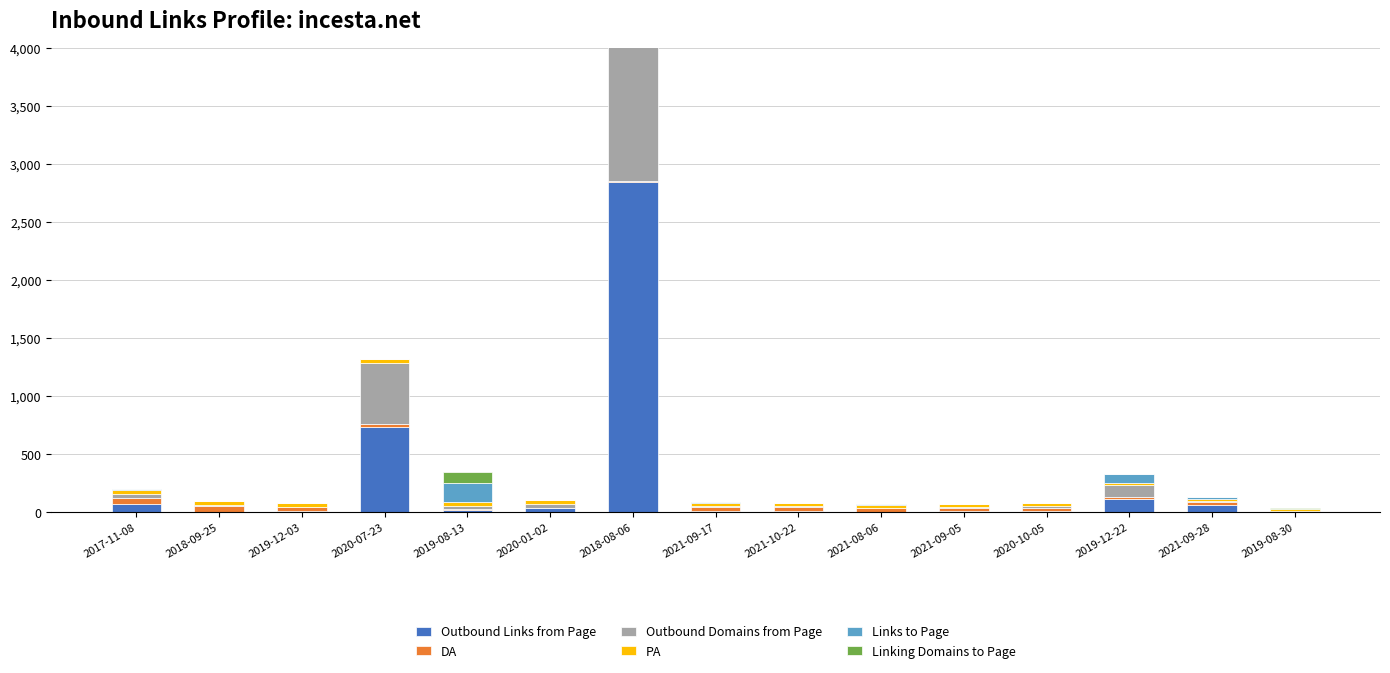

Rank the series at 2021-10-22 from lowest to highest value.

Linking Domains to Page, Links to Page, Outbound Domains from Page, Outbound Links from Page, PA, DA